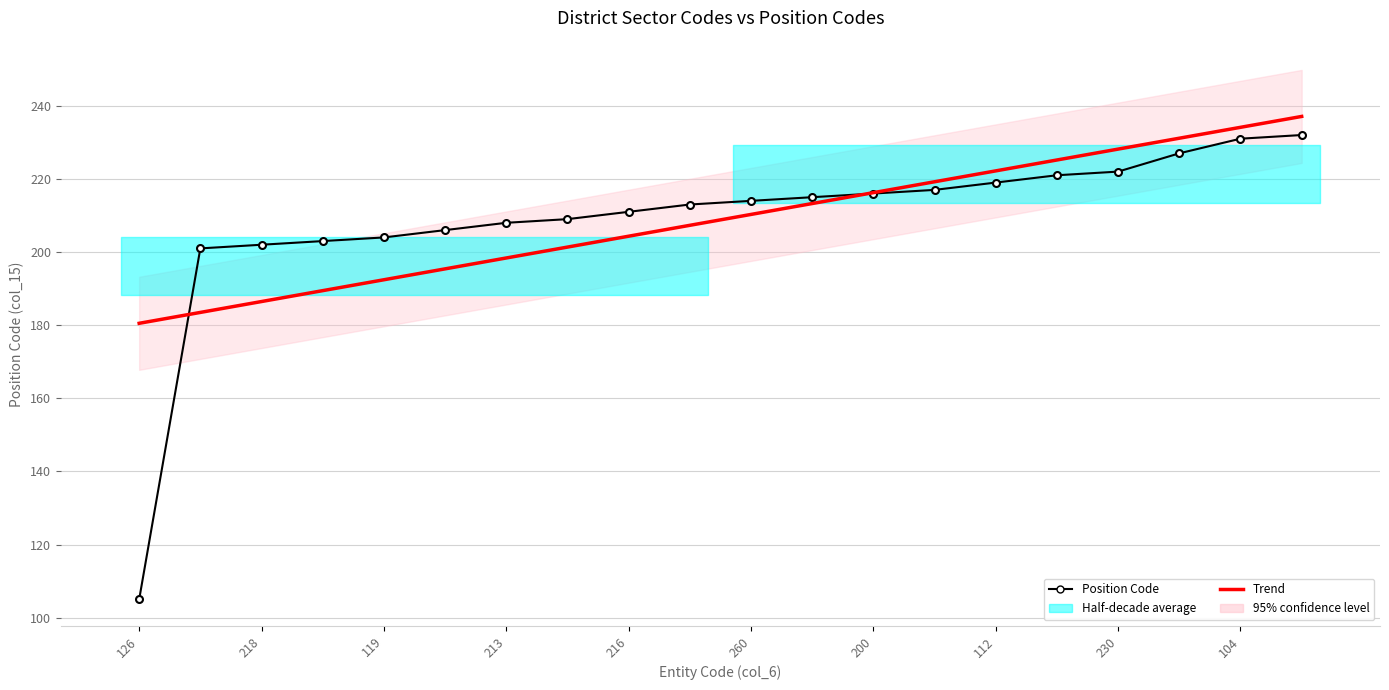

Reading left to right, list all the values displayed in this chart.

Position Code: 105.0	201.0	202.0	203.0	204.0	206.0	208.0	209.0	211.0	213.0	214.0	215.0	216.0	217.0	219.0	221.0	222.0	227.0	231.0	232.0
Trend: 180.5	183.5	186.5	189.4	192.4	195.4	198.4	201.4	204.3	207.3	210.3	213.3	216.2	219.2	222.2	225.2	228.2	231.1	234.1	237.1